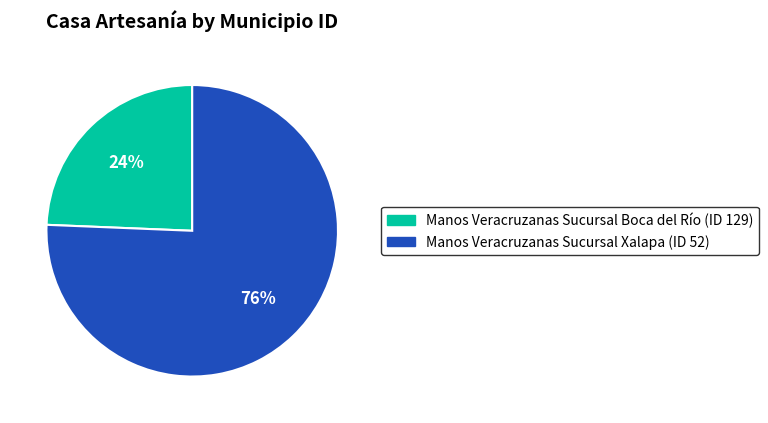

To the nearest percent, what percentage of the pie is Manos Veracruzanas Sucursal Boca del Río (ID 129)?

24%